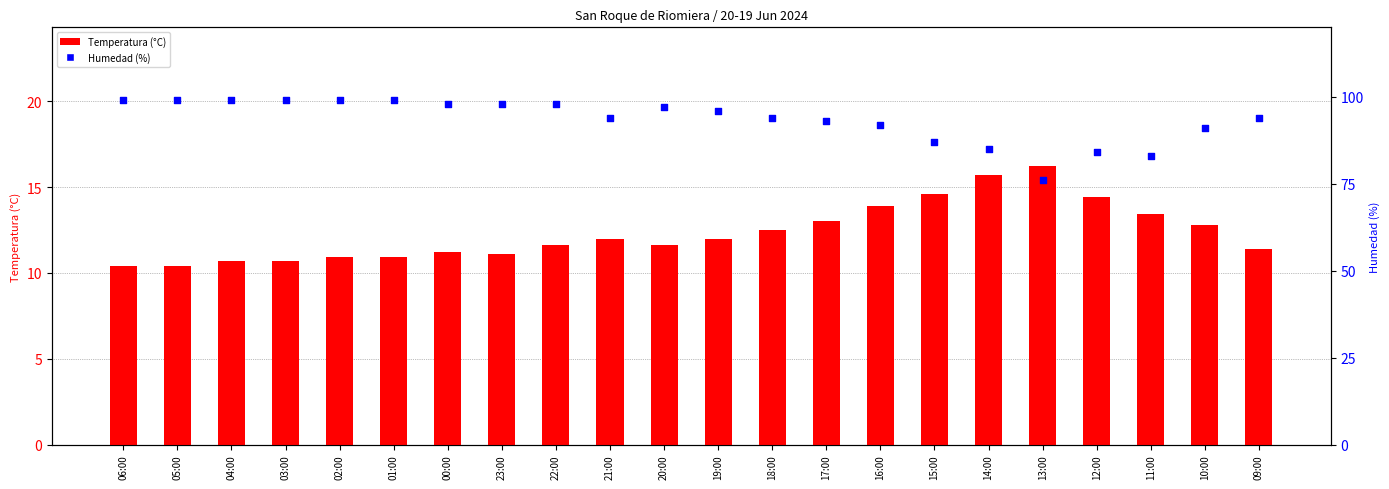

Which series has the largest Y range (max minus min)?

Humedad (%)